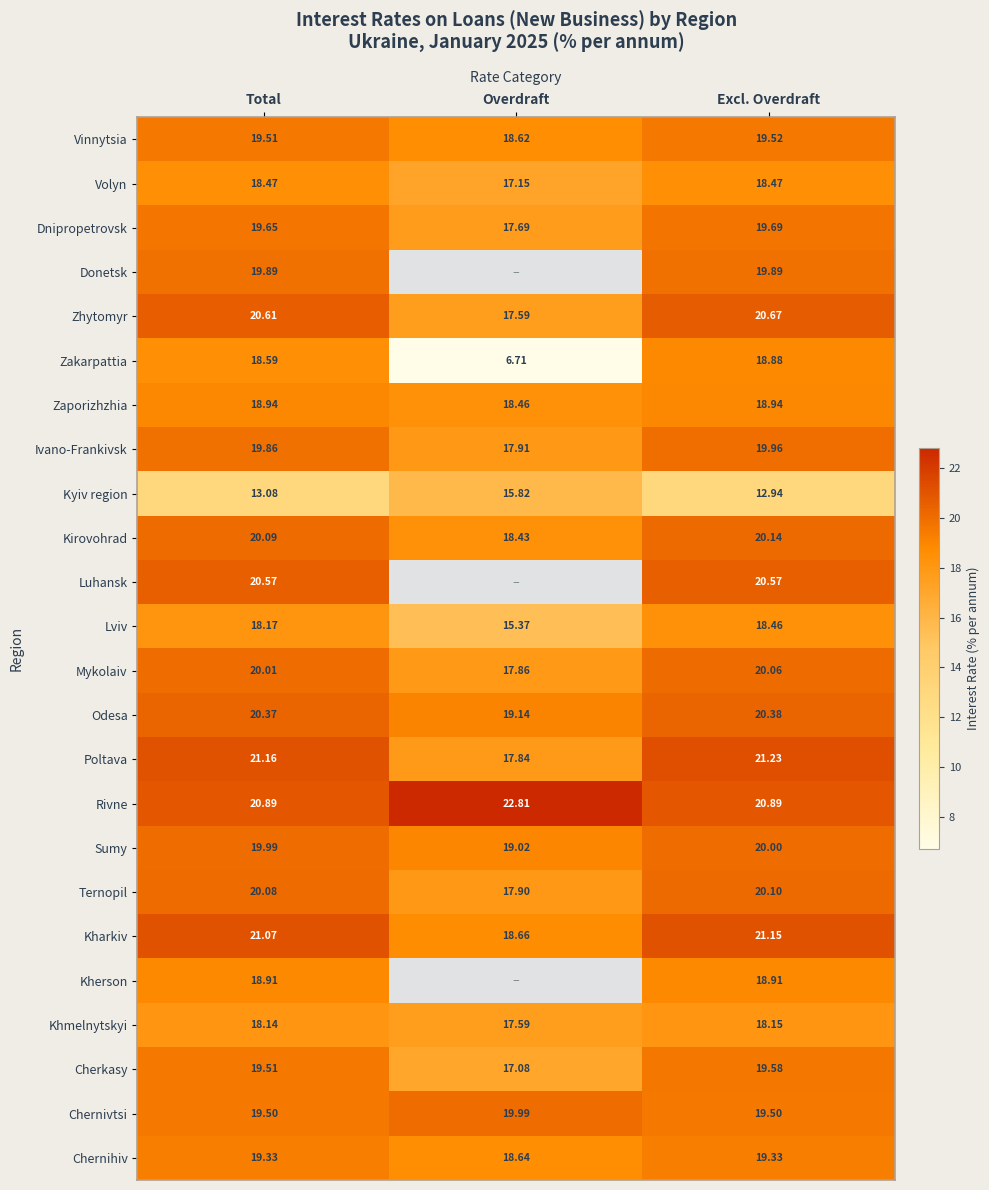

Rank the series at Excl. Overdraft from highest to lowest value.

Poltava, Kharkiv, Rivne, Zhytomyr, Luhansk, Odesa, Kirovohrad, Ternopil, Mykolaiv, Sumy, Ivano-Frankivsk, Donetsk, Dnipropetrovsk, Cherkasy, Vinnytsia, Chernivtsi, Chernihiv, Zaporizhzhia, Kherson, Zakarpattia, Volyn, Lviv, Khmelnytskyi, Kyiv region